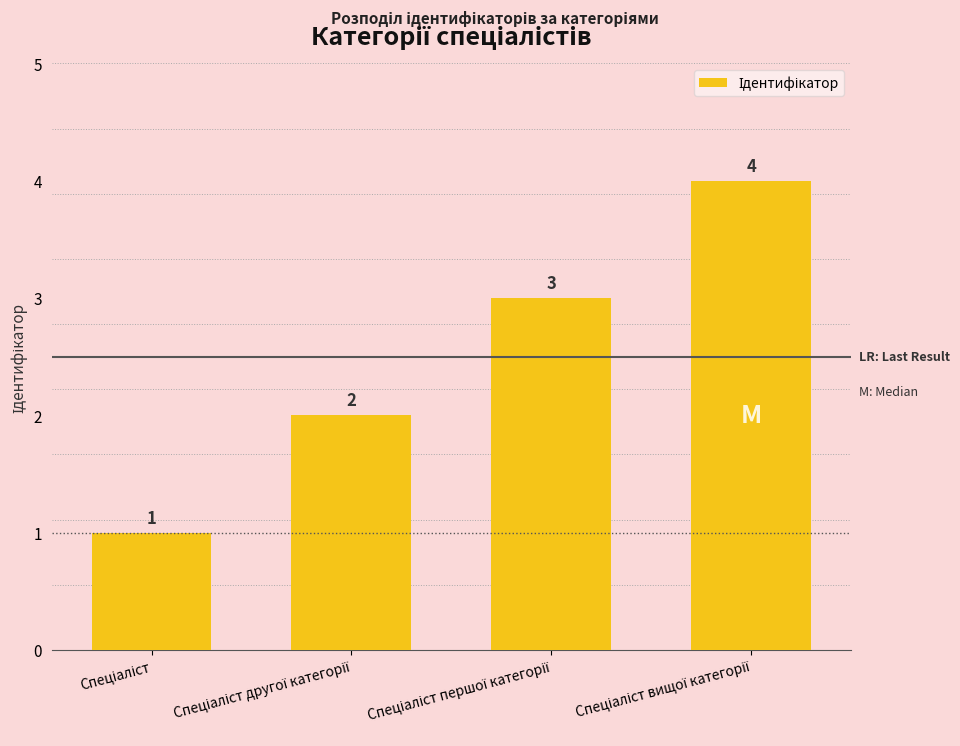

How many values are between 2 and 4?

3